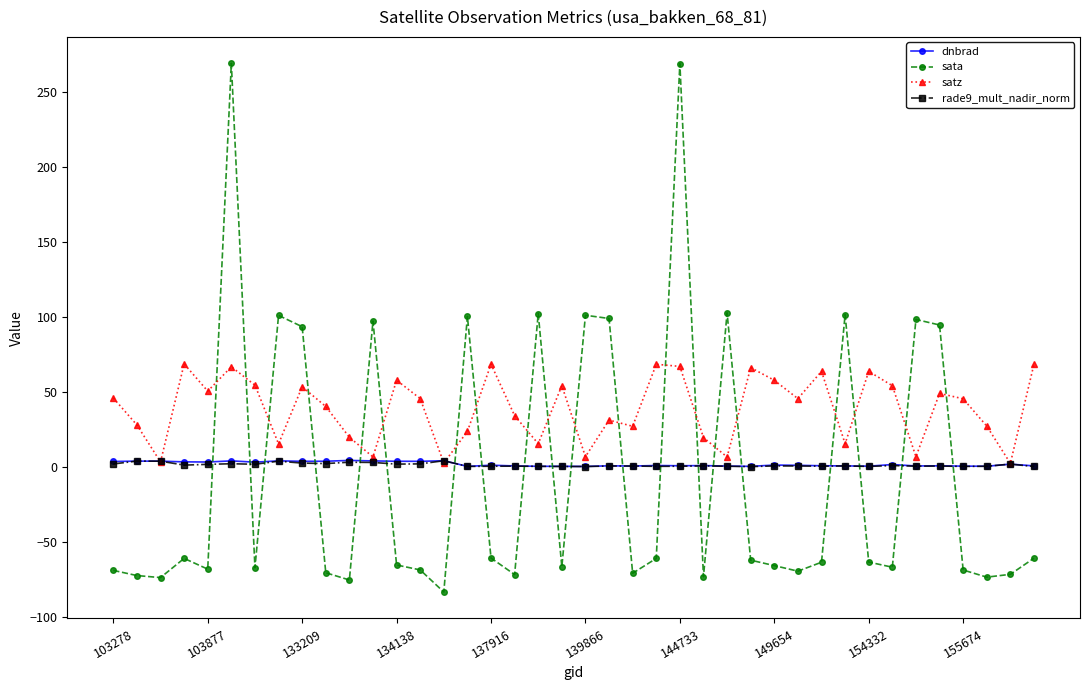

Which series has the widest spread of values?

sata